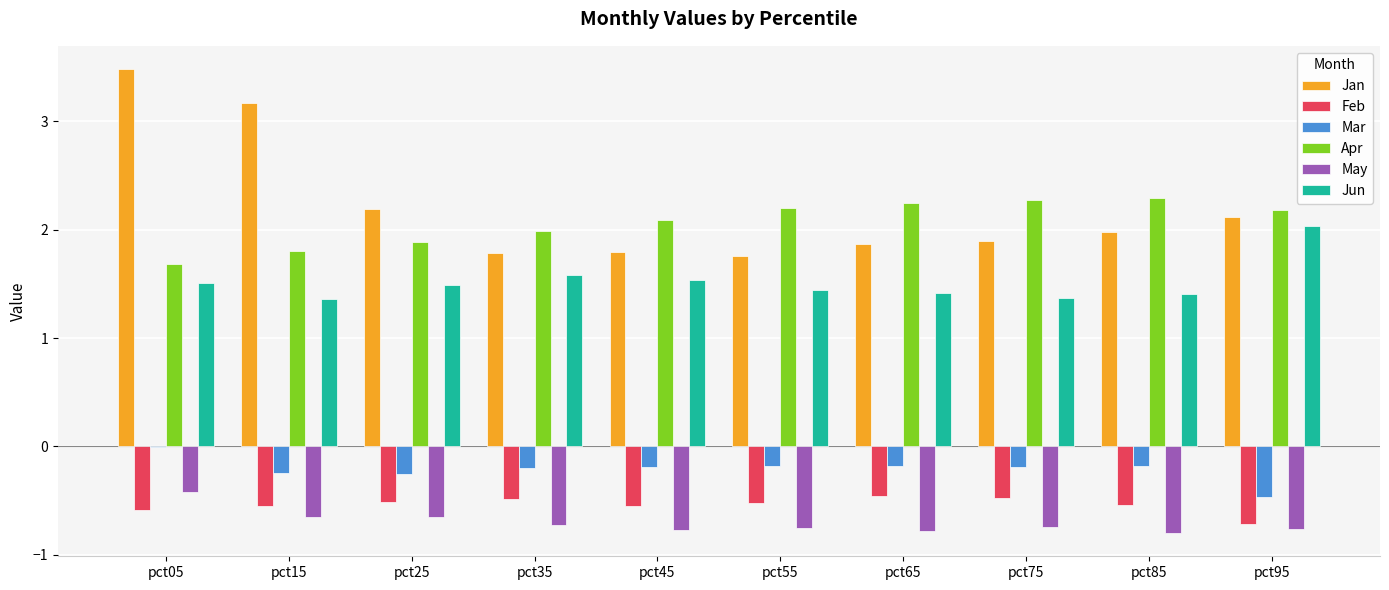

What is the approximate value of Jan at pct05?

3.5